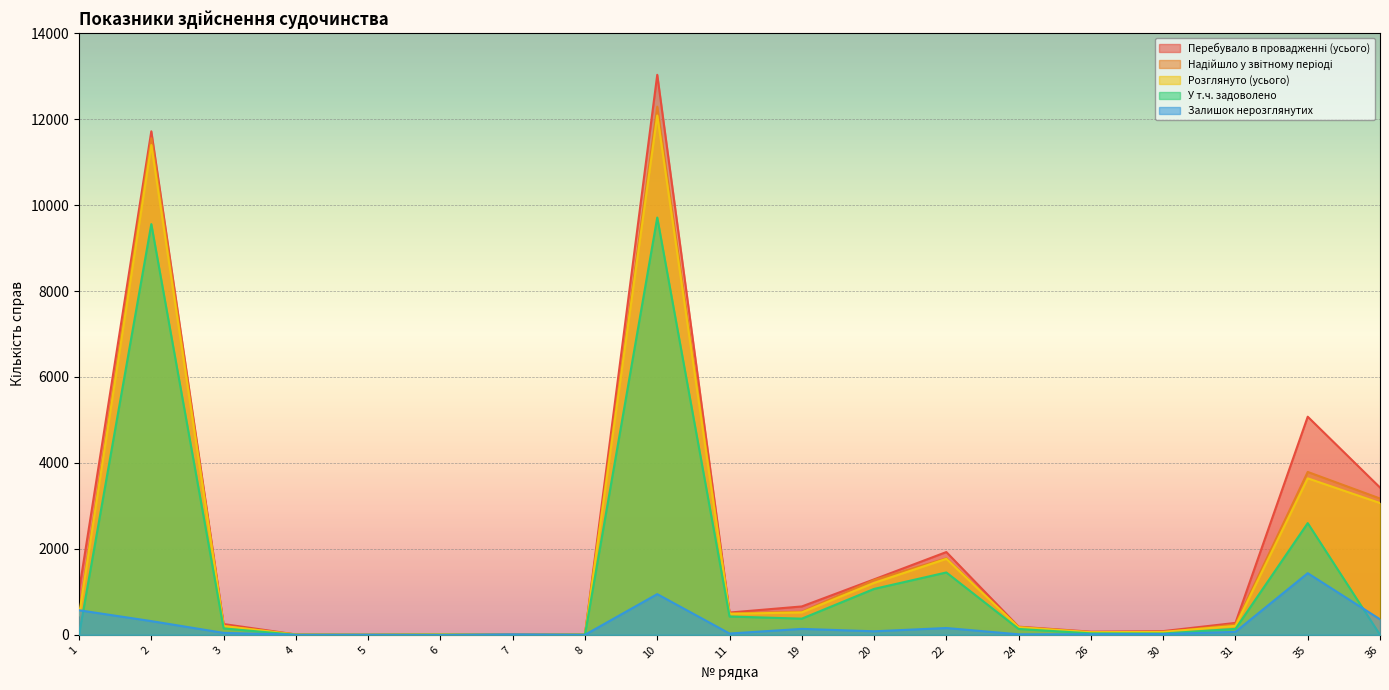

Which series changed the most between 6 and 10?

Перебувало в провадженні (усього)